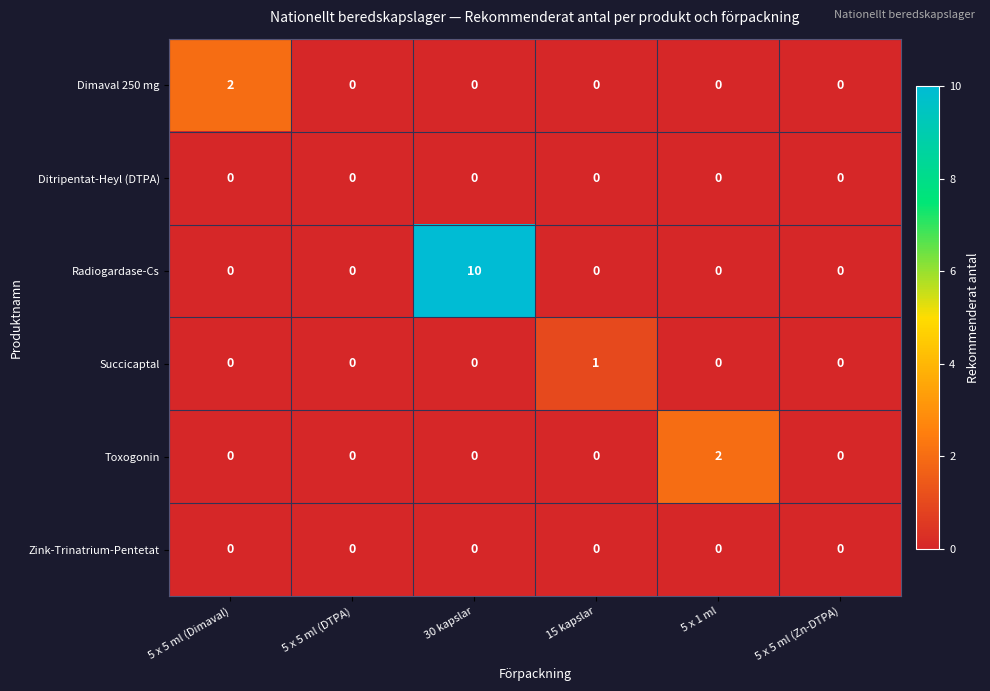

Is it true that Dimaval 250 mg equals 1 at 30 kapslar?

False